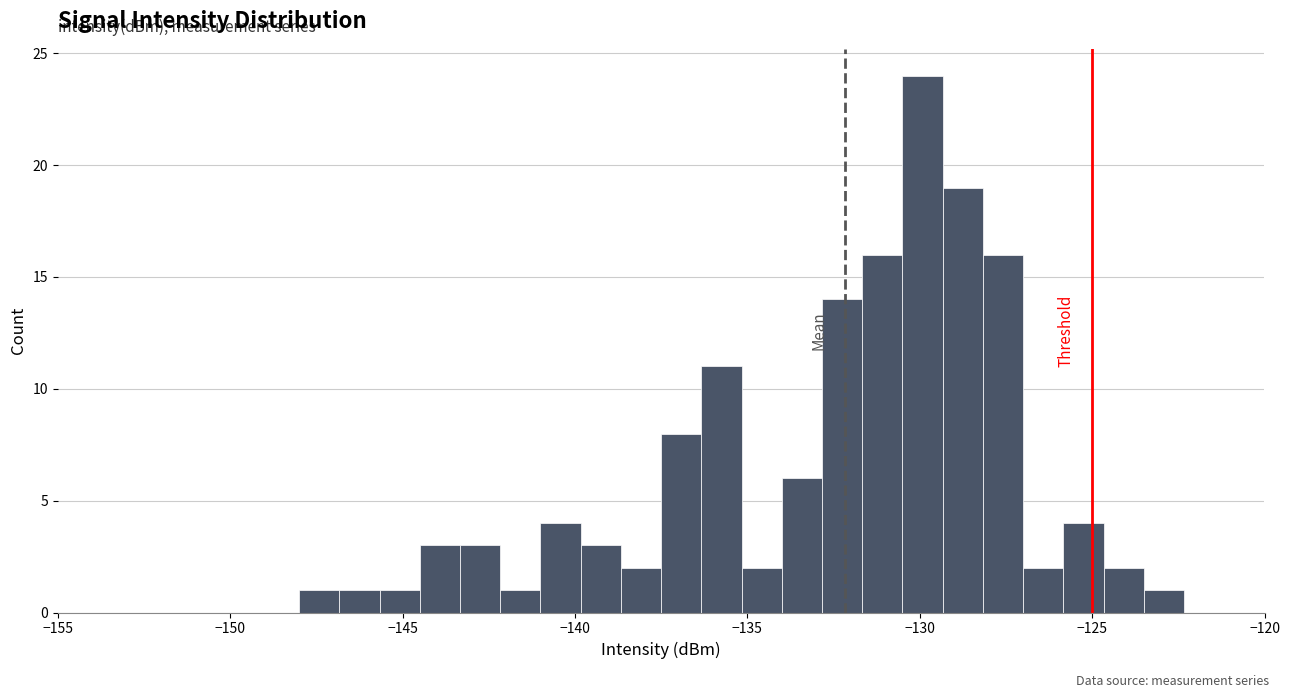

Read against the x-axis, roughly where is the centre of the tallest bar?

-130.0